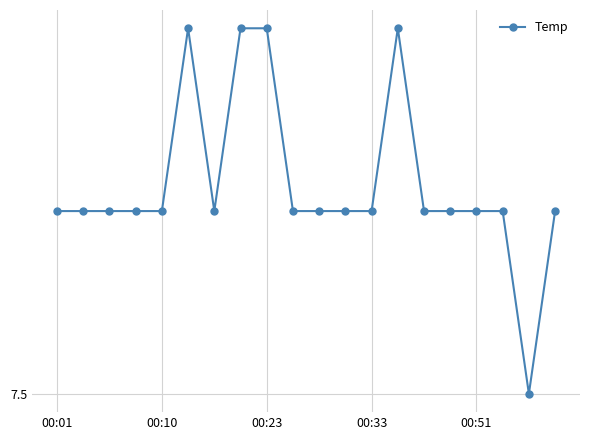

What is the value of the 8th point from the left?

7.7